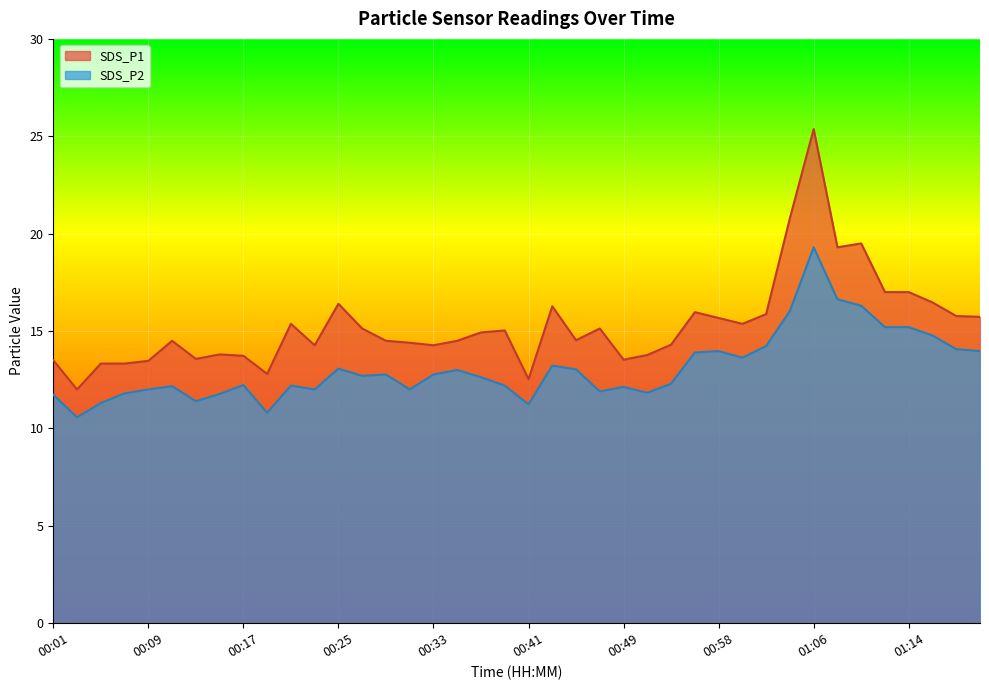

What is the sum of all SDS_P2 values?

524.0